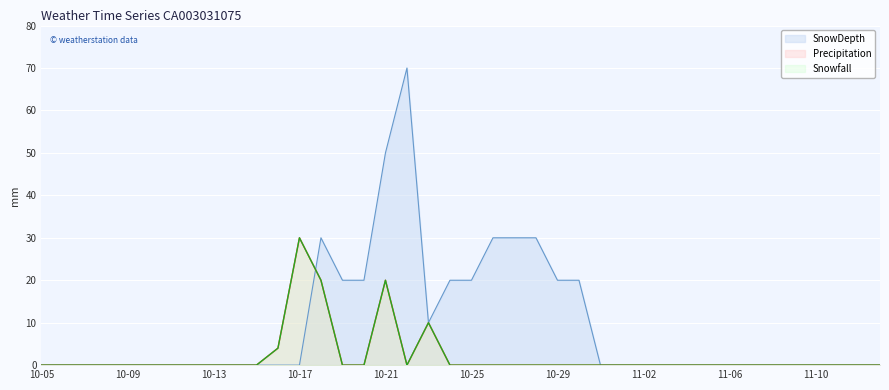

What is the difference between the highest and lowest values at 2004-10-20?

20